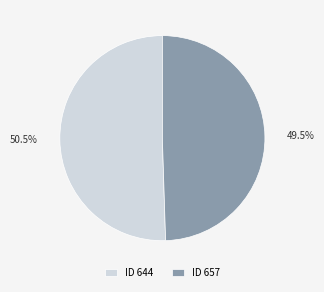

Between ID 657 and ID 644, which is larger?

ID 644